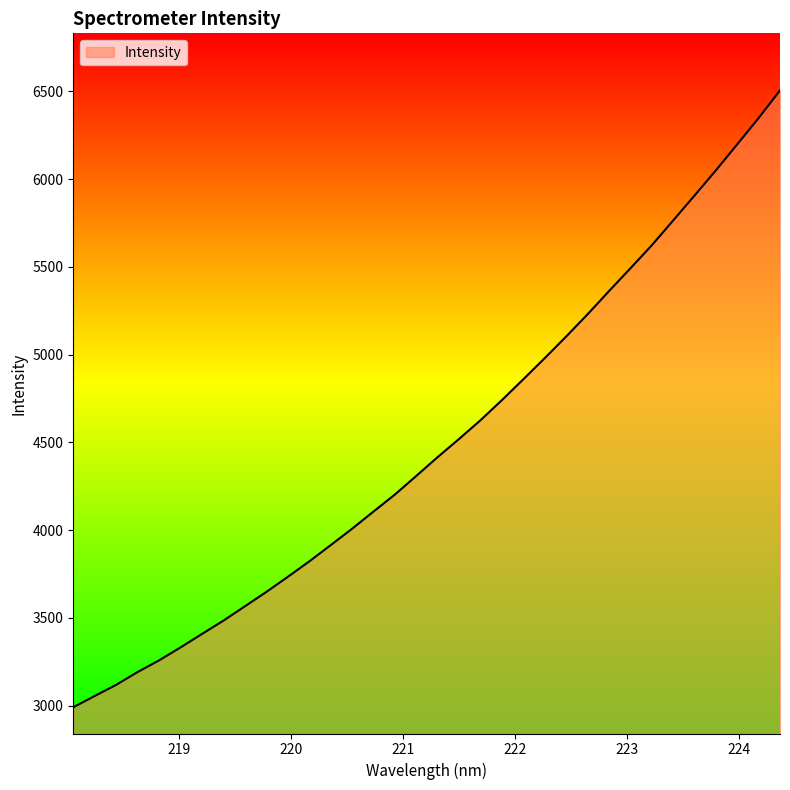

Count the number of values greater than 4415.

17